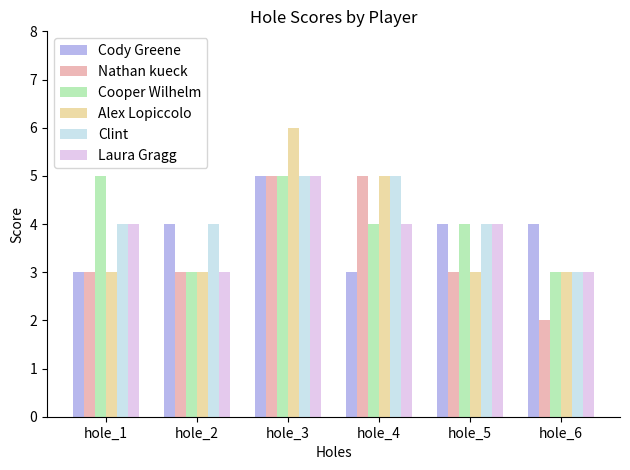

How many groups of bars are there?

6